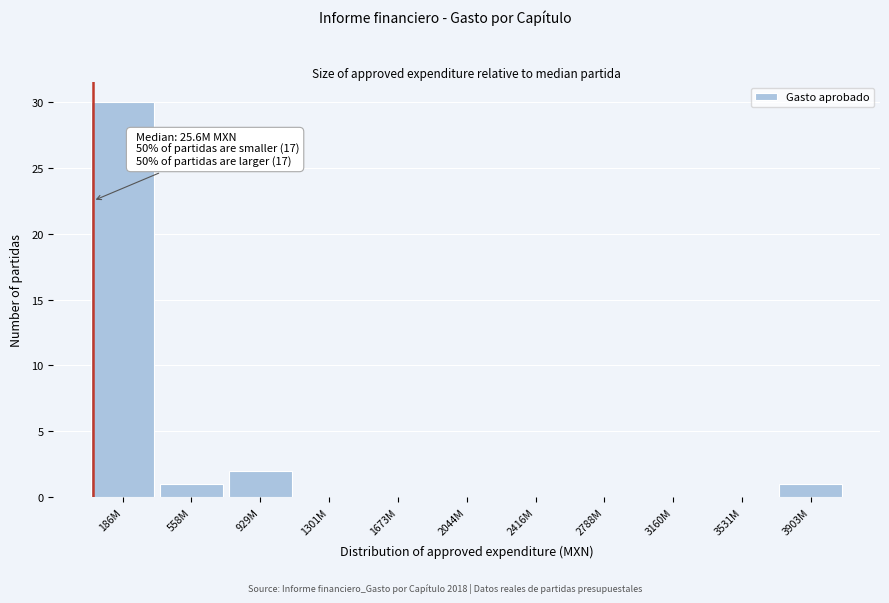

Reading left to right, list all the values displayed in this chart.

186M=30	558M=1	929M=2	1301M=0	1673M=0	2044M=0	2416M=0	2788M=0	3160M=0	3531M=0	3903M=1